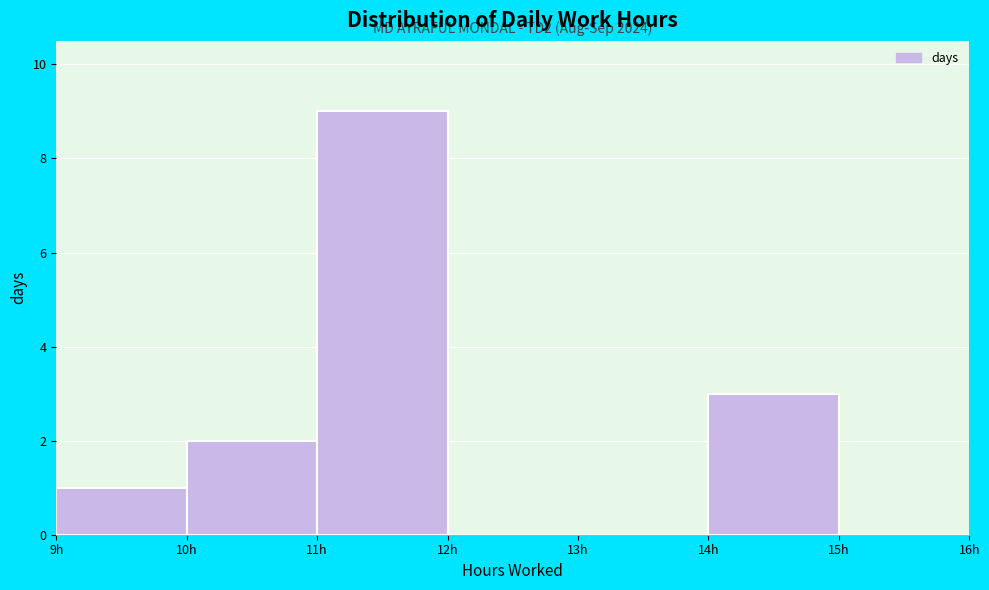

Which range on the x-axis has the tallest bar?

11 to 12